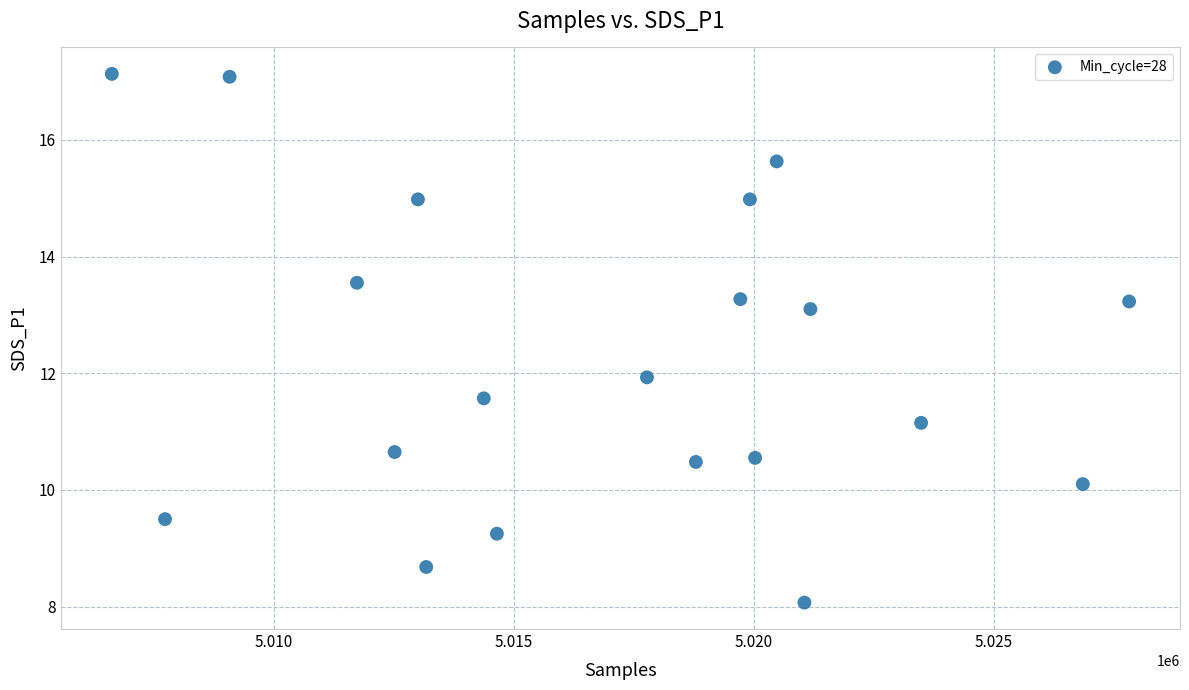

What is the range of Y values (max minus min)?

9.1